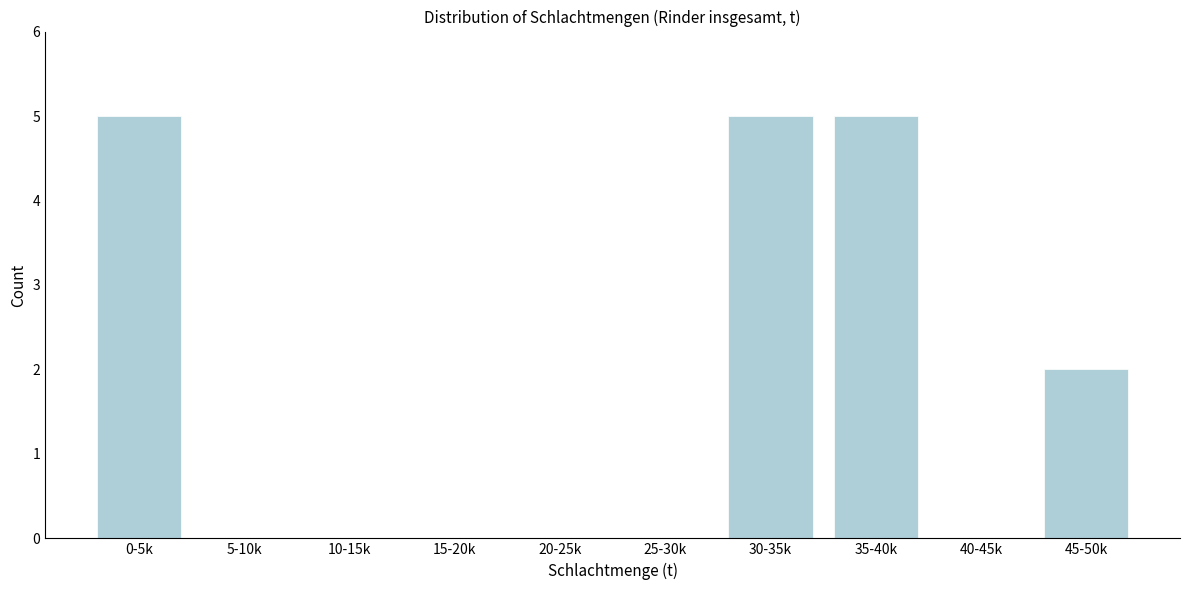

Reading left to right, transcribe all the data shown in this chart.

0-5k=5	5-10k=0	10-15k=0	15-20k=0	20-25k=0	25-30k=0	30-35k=5	35-40k=5	40-45k=0	45-50k=2